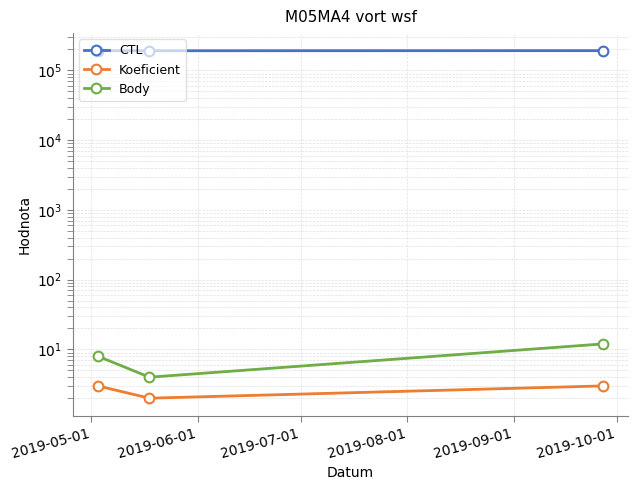

How many categories are shown in the chart?

3